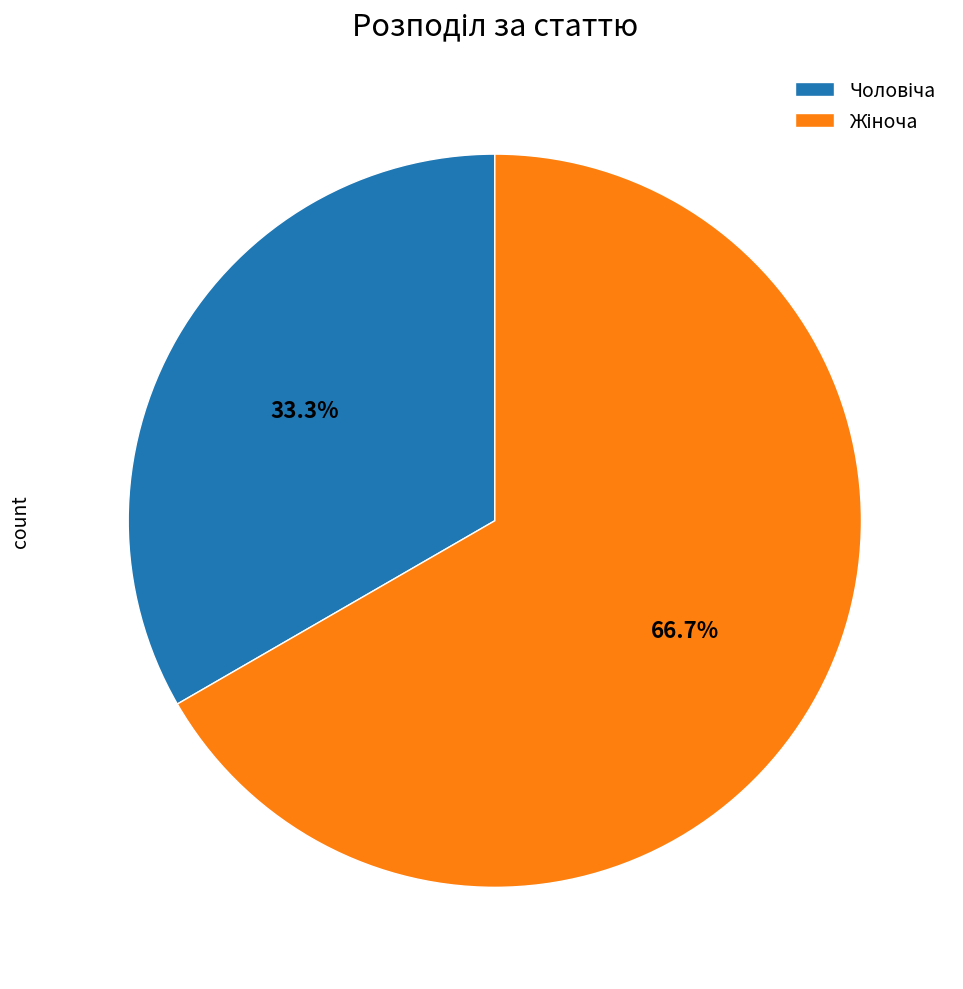

Is there a majority slice in this chart?

Yes